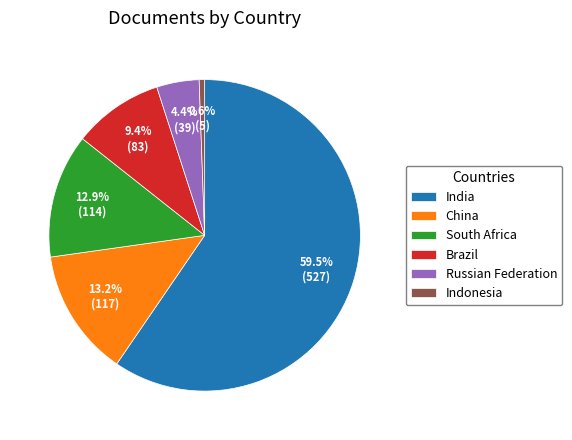

Between China and Russian Federation, which is larger?

China